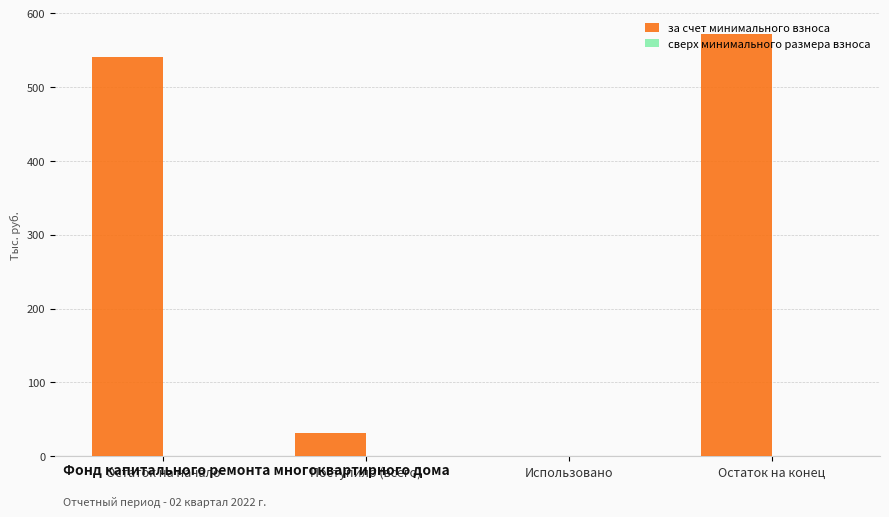

Which has a higher value, Остаток на начало or Использовано?

Остаток на начало